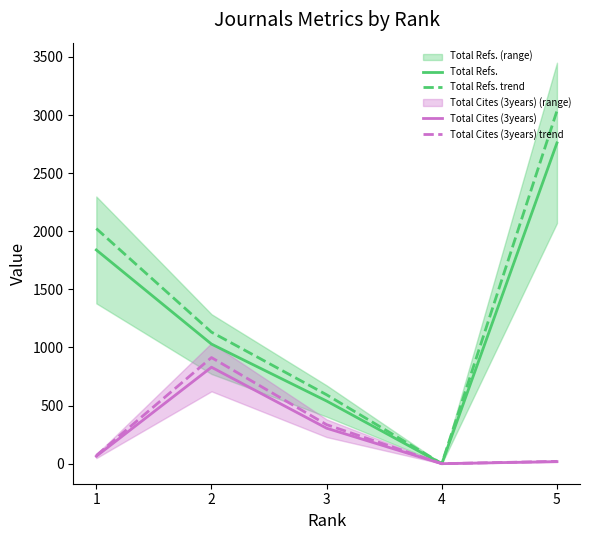

What value does the Total Refs. series have at 3?

539.0